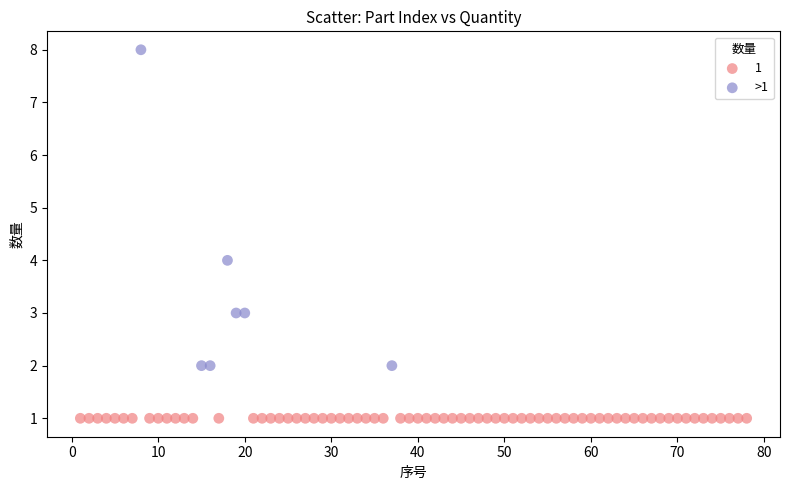

Which series reaches the maximum Y coordinate?

>1